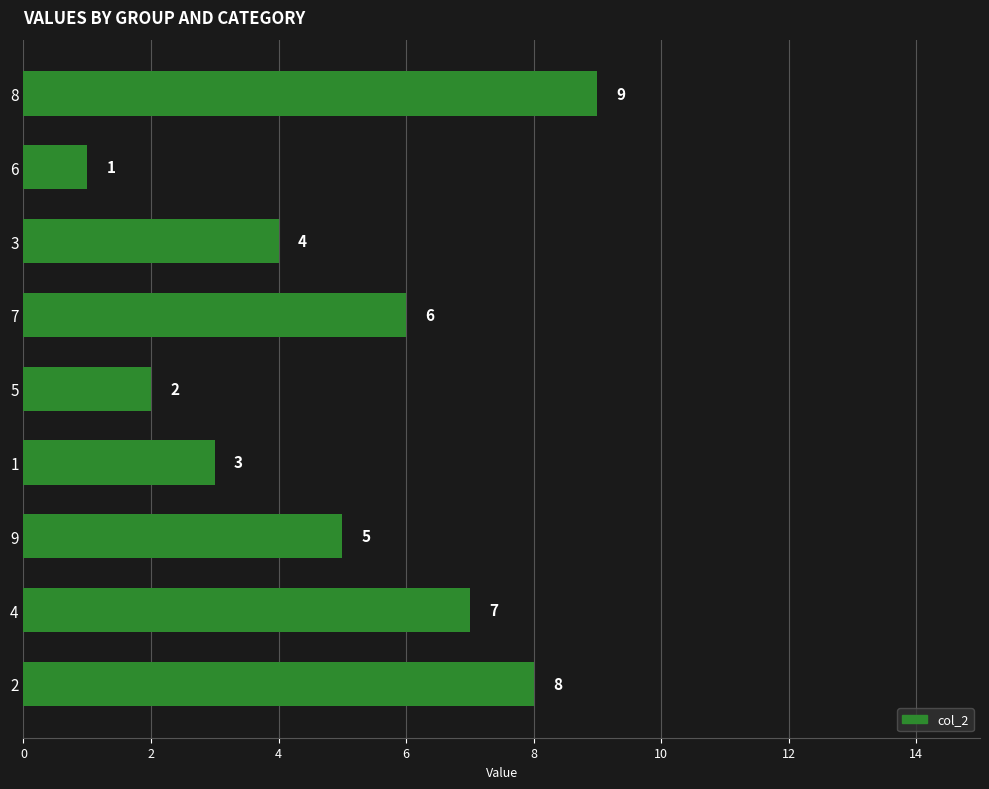

Is it true that the value at 8 is 9?

True